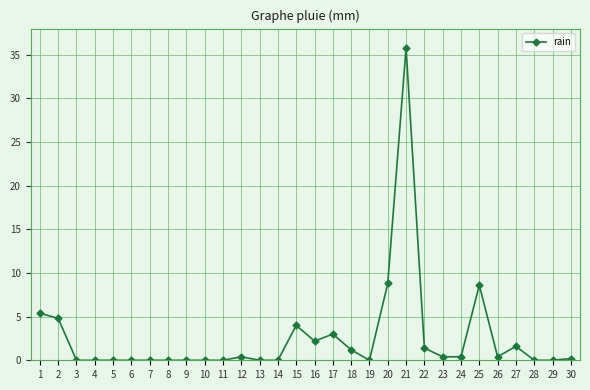

Is this an area chart (filled region under the line)?

No